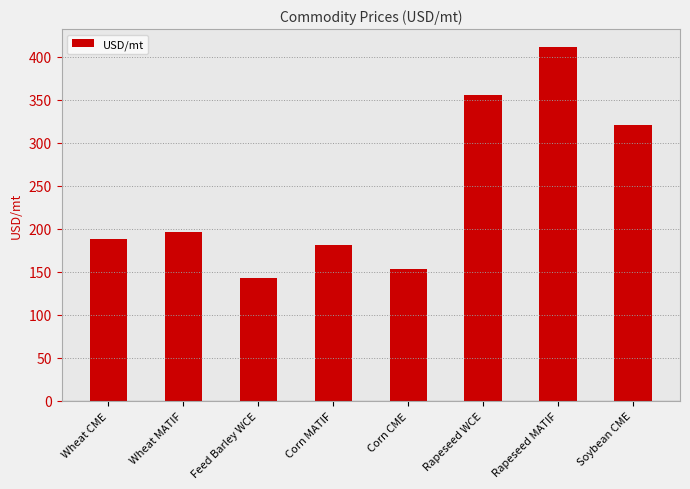

What is the difference between the values at Wheat MATIF and Rapeseed WCE?

159.0